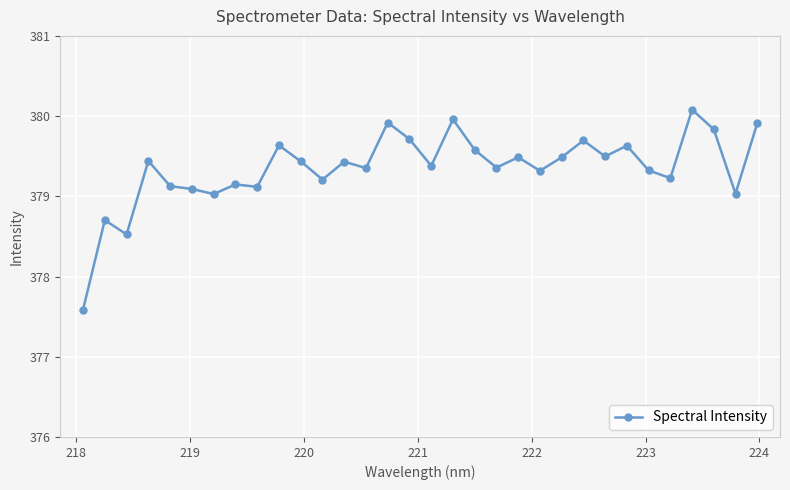

What is the sum of all values?

12139.3